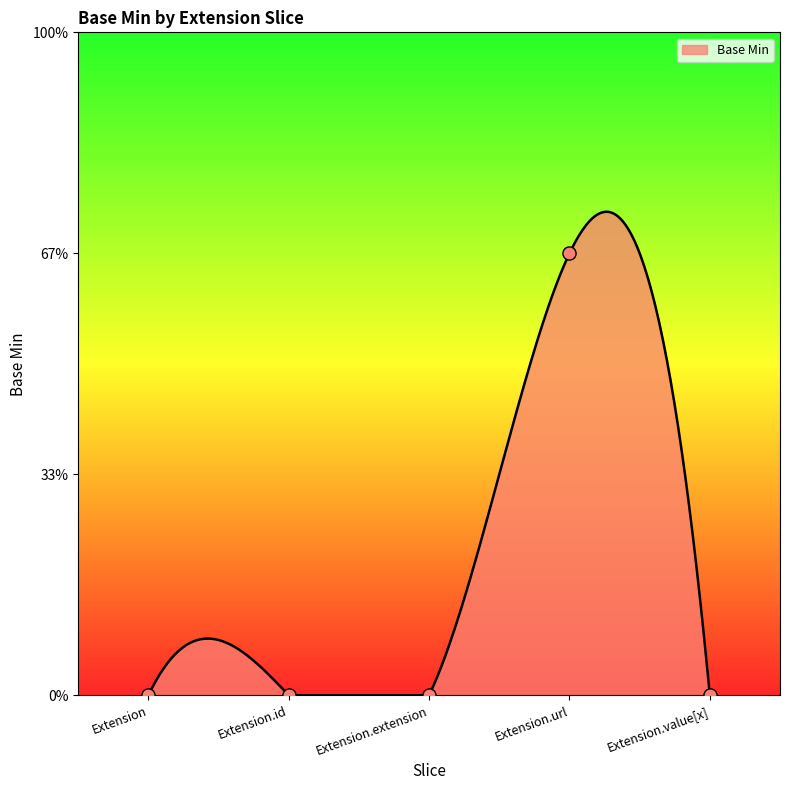

Between Extension.url and Extension.extension, which is larger?

Extension.url